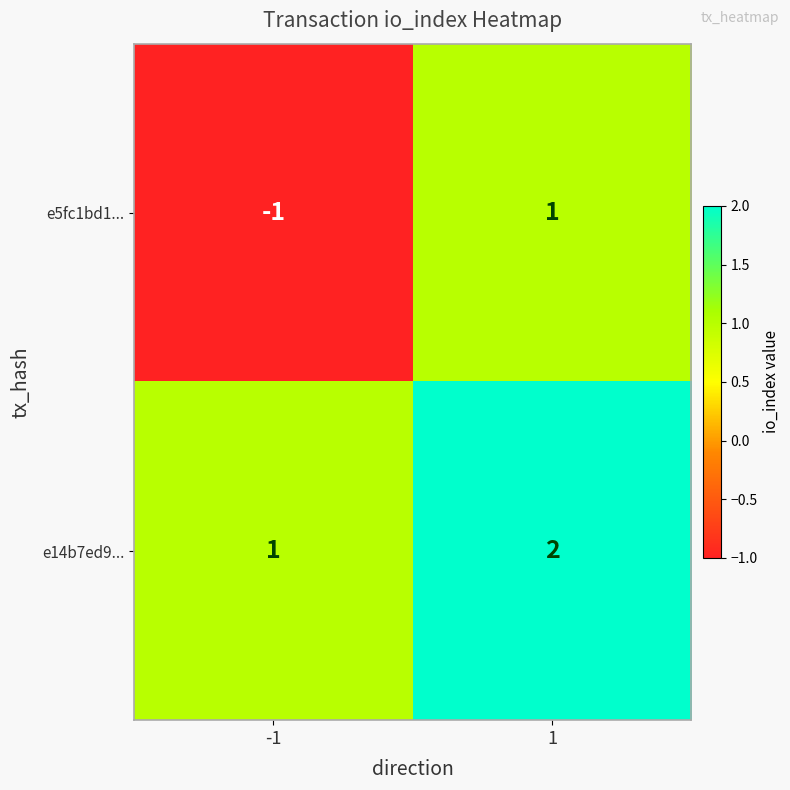

How many series are shown in this chart?

2